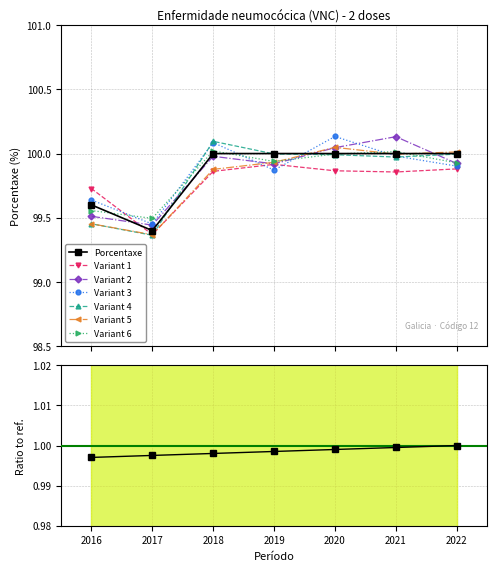

What is the value of the Cohorte point at the 4th from the left?

1.0